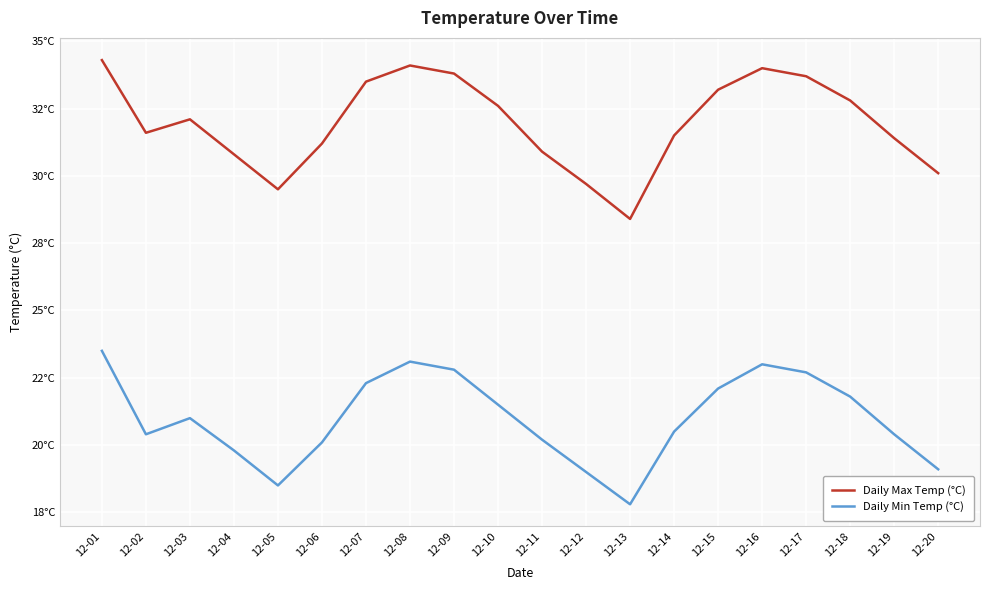

Reading left to right, list all the values displayed in this chart.

Daily Max Temp (°C): 34.3	31.6	32.1	30.8	29.5	31.2	33.5	34.1	33.8	32.6	30.9	29.7	28.4	31.5	33.2	34.0	33.7	32.8	31.4	30.1
Daily Min Temp (°C): 23.5	20.4	21.0	19.8	18.5	20.1	22.3	23.1	22.8	21.5	20.2	19.0	17.8	20.5	22.1	23.0	22.7	21.8	20.4	19.1